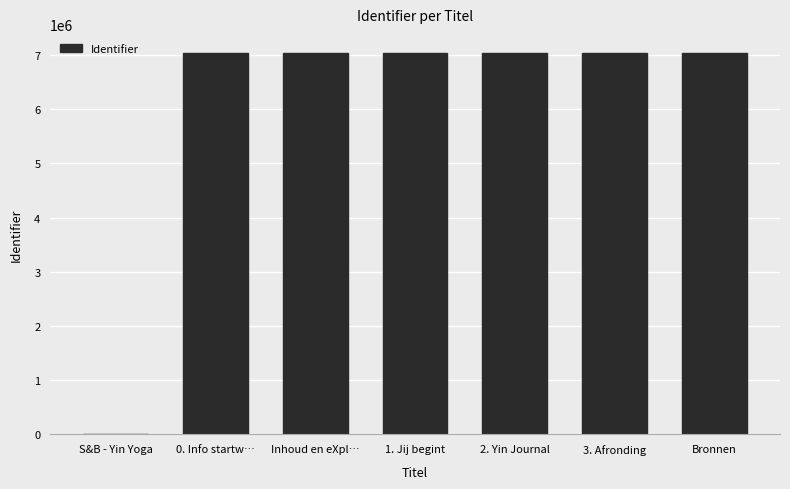

Are the bars horizontal?

No